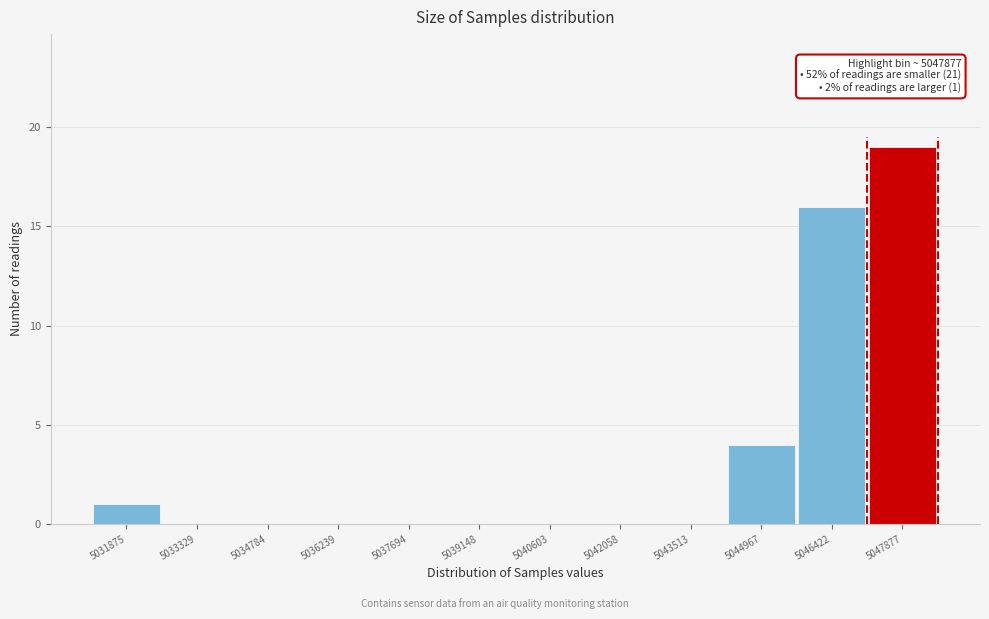

Reading left to right, list all the values displayed in this chart.

5031875=1	5033329=0	5034784=0	5036239=0	5037694=0	5039148=0	5040603=0	5042058=0	5043513=0	5044967=4	5046422=16	5047877=19